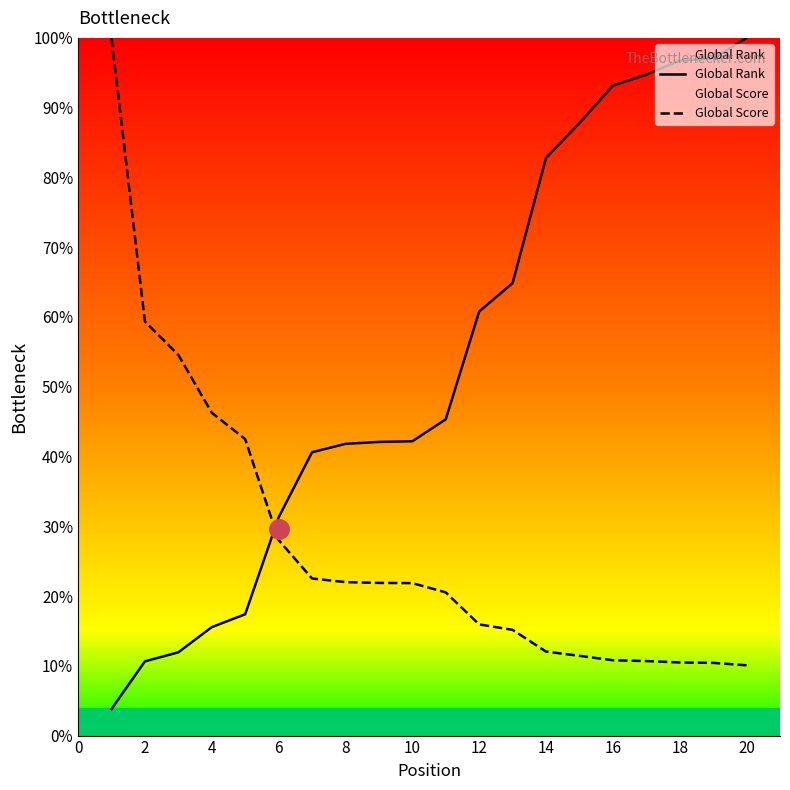

How many data points does each series have?

20